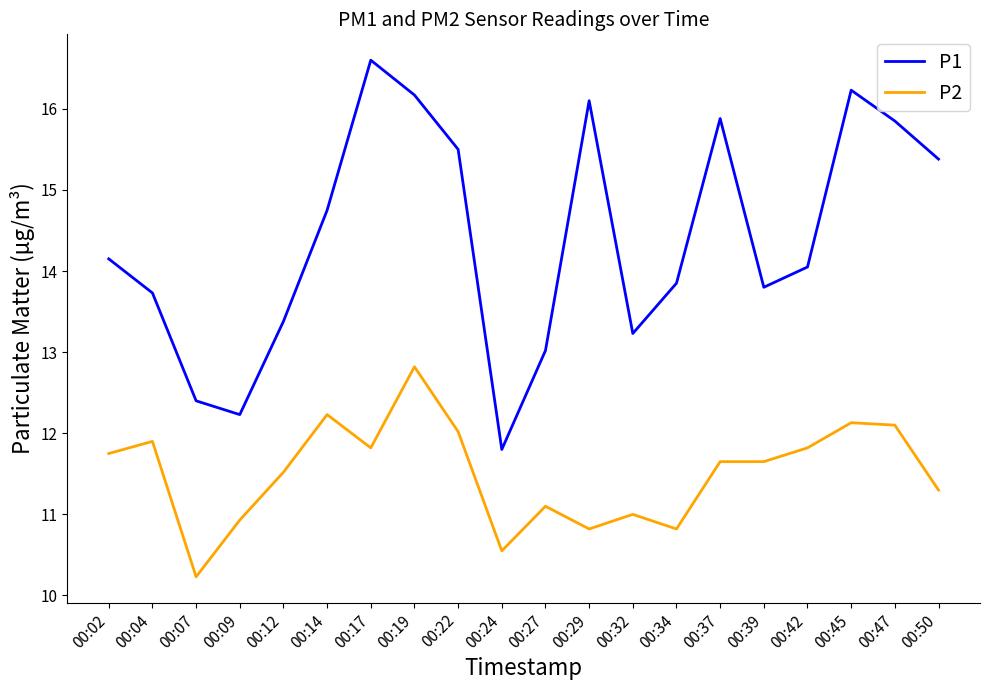

True or false: P1 has a value of 23.3 at 00:17.

False